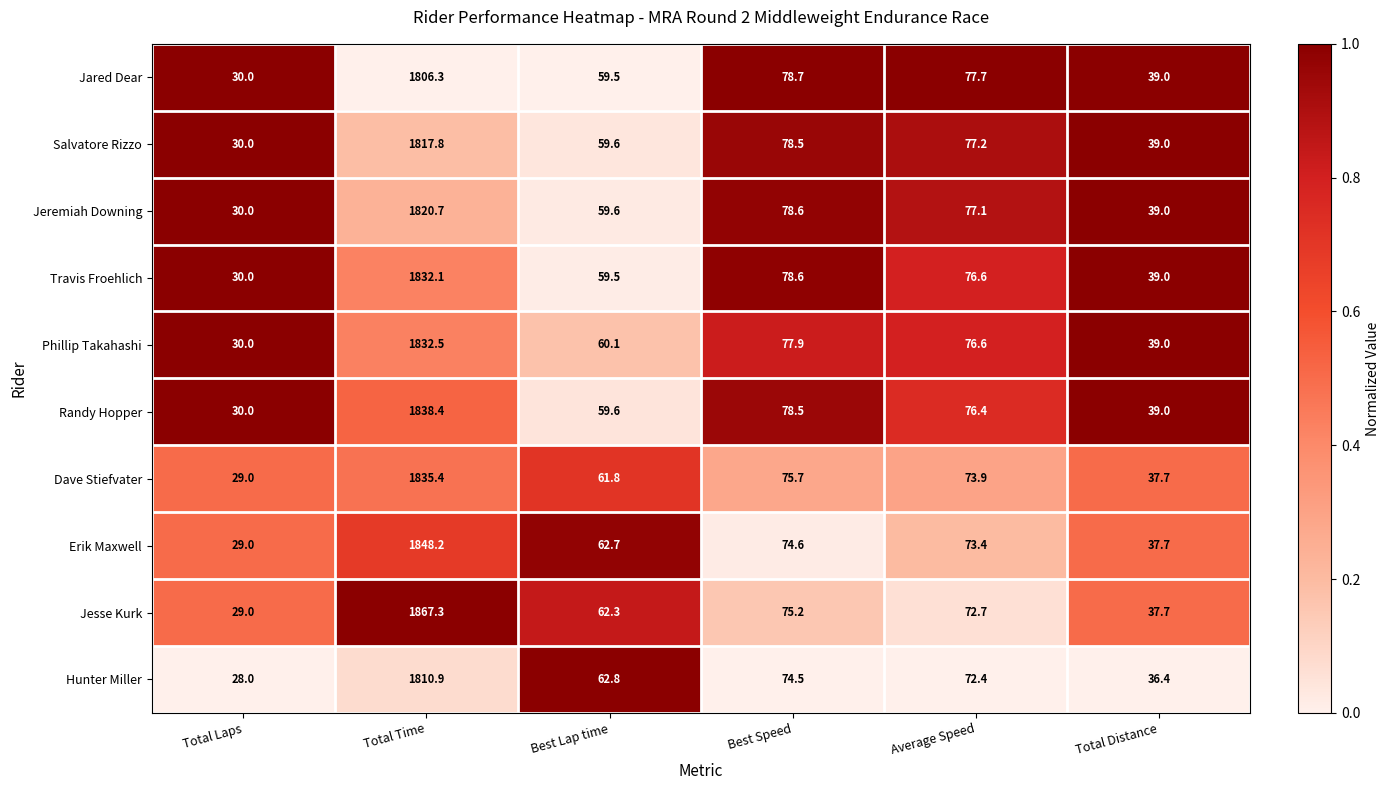

Which label corresponds to the largest value in the chart?

Total Time